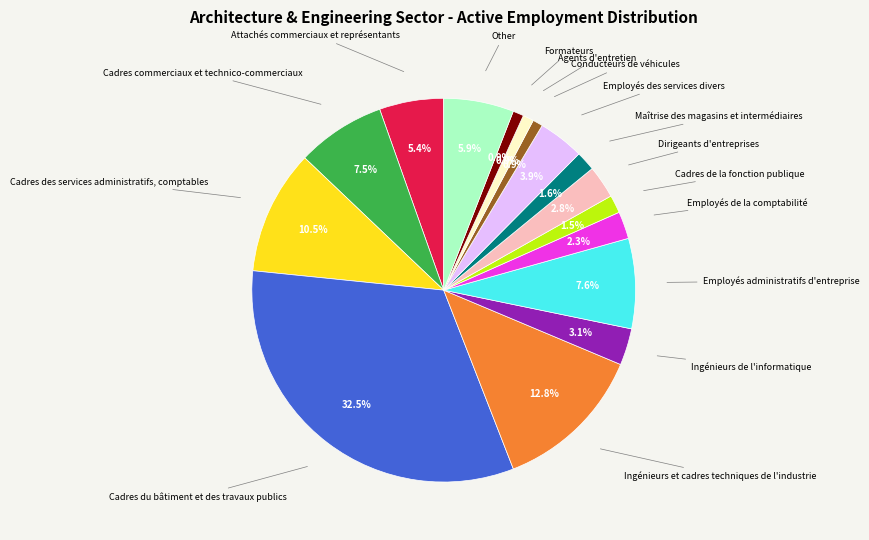

Is there any slice that represents more than half of the pie?

No